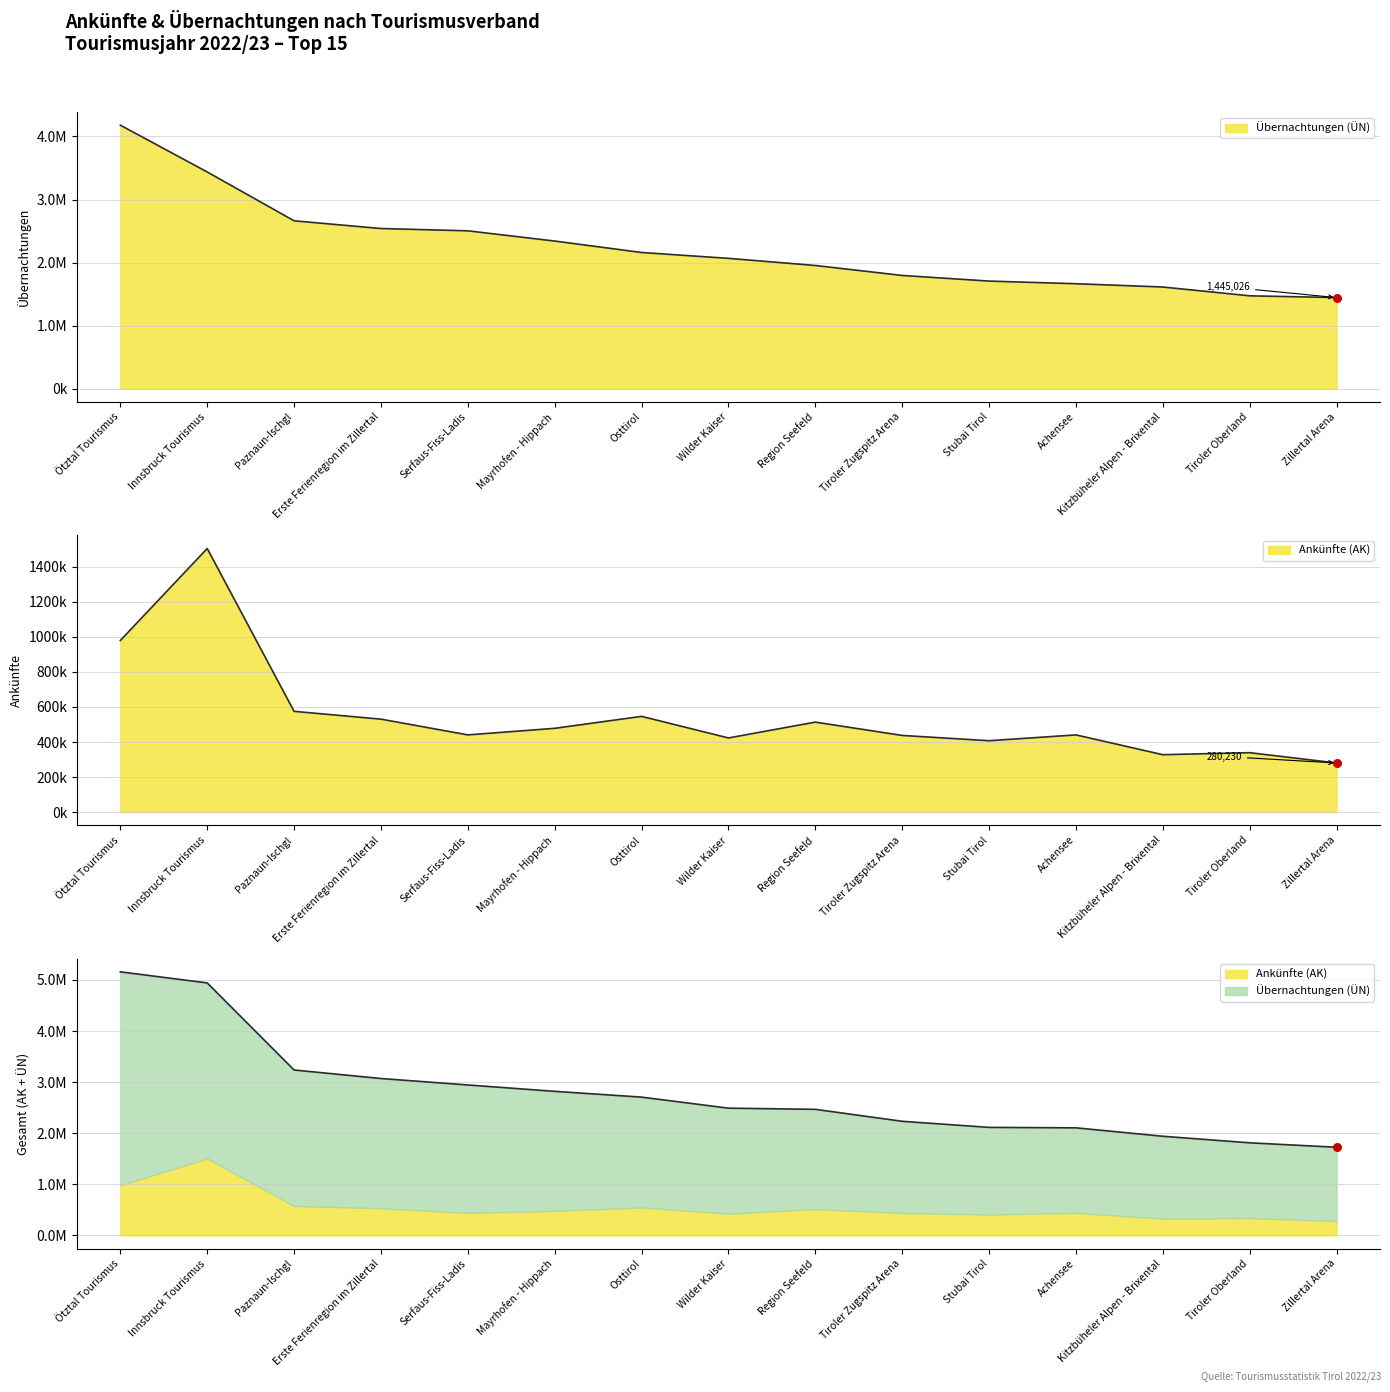

What is the total value across all series at Tiroler Zugspitz Arena?

2233274